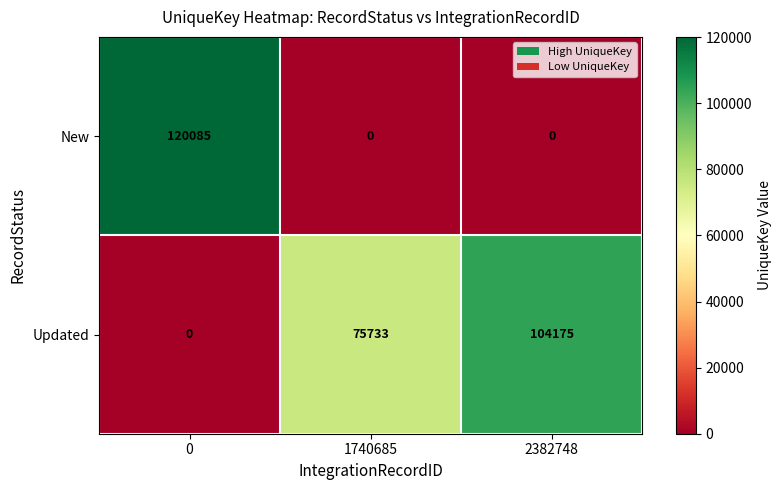

How many values in the New series exceed 0?

1